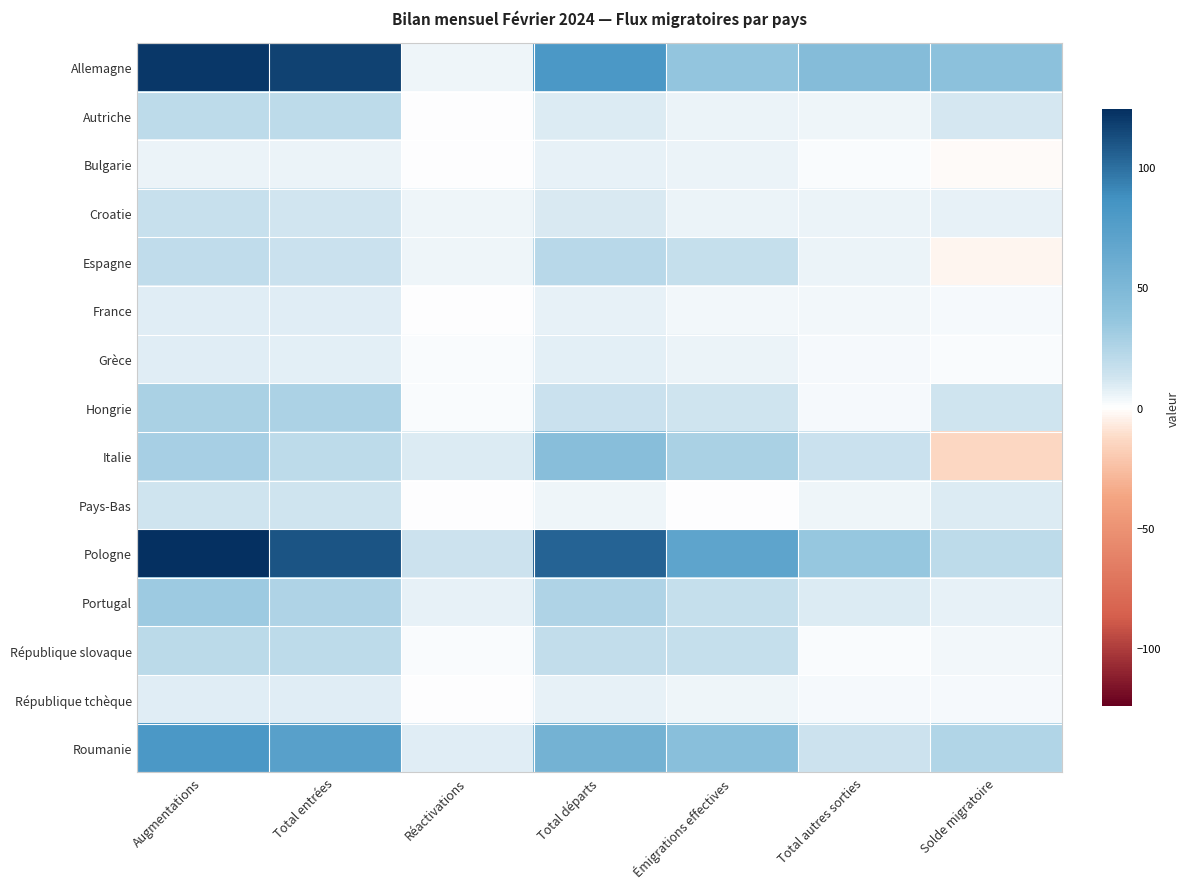

Which series has the largest total across all categories?

Pologne